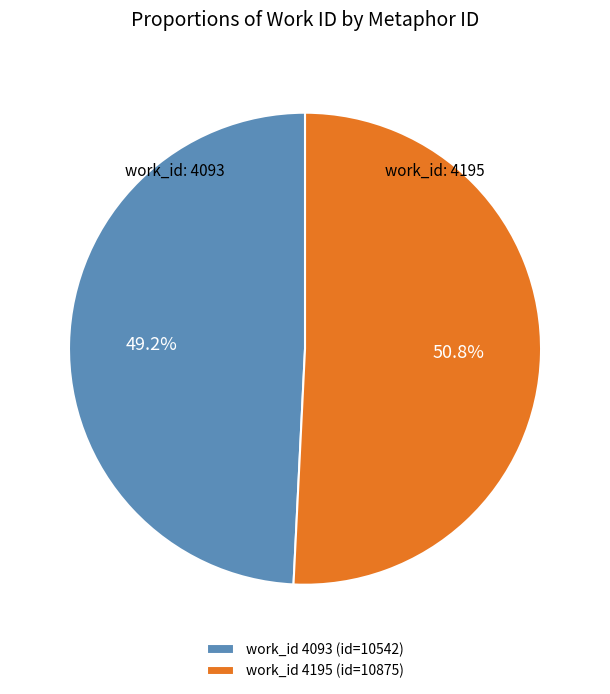

Is there any slice that represents more than half of the pie?

Yes